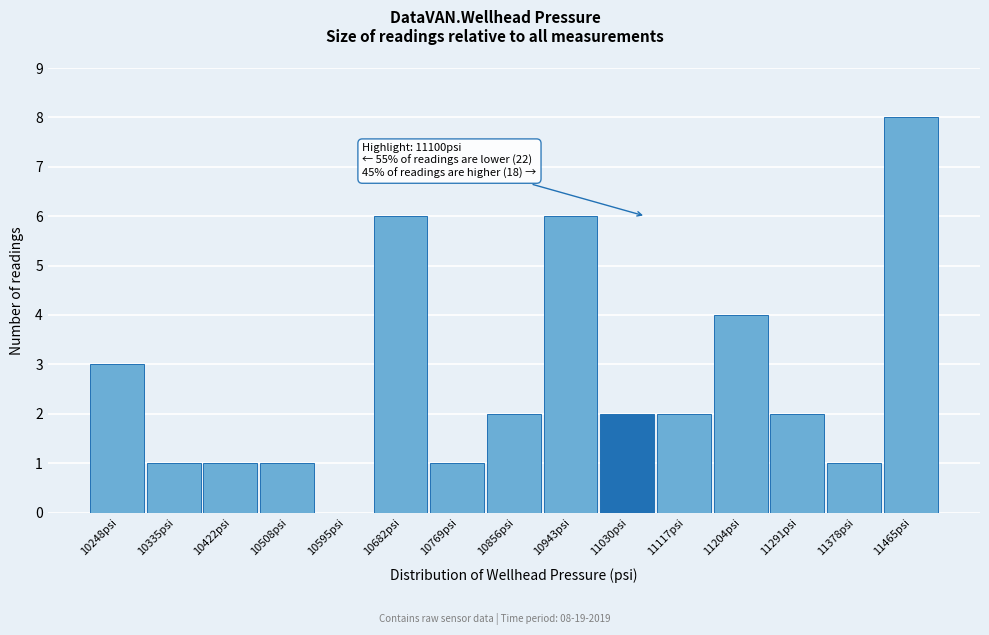

Reading left to right, list all the values displayed in this chart.

10248psi=3	10335psi=1	10422psi=1	10508psi=1	10595psi=0	10682psi=6	10769psi=1	10856psi=2	10943psi=6	11030psi=2	11117psi=2	11204psi=4	11291psi=2	11378psi=1	11465psi=8